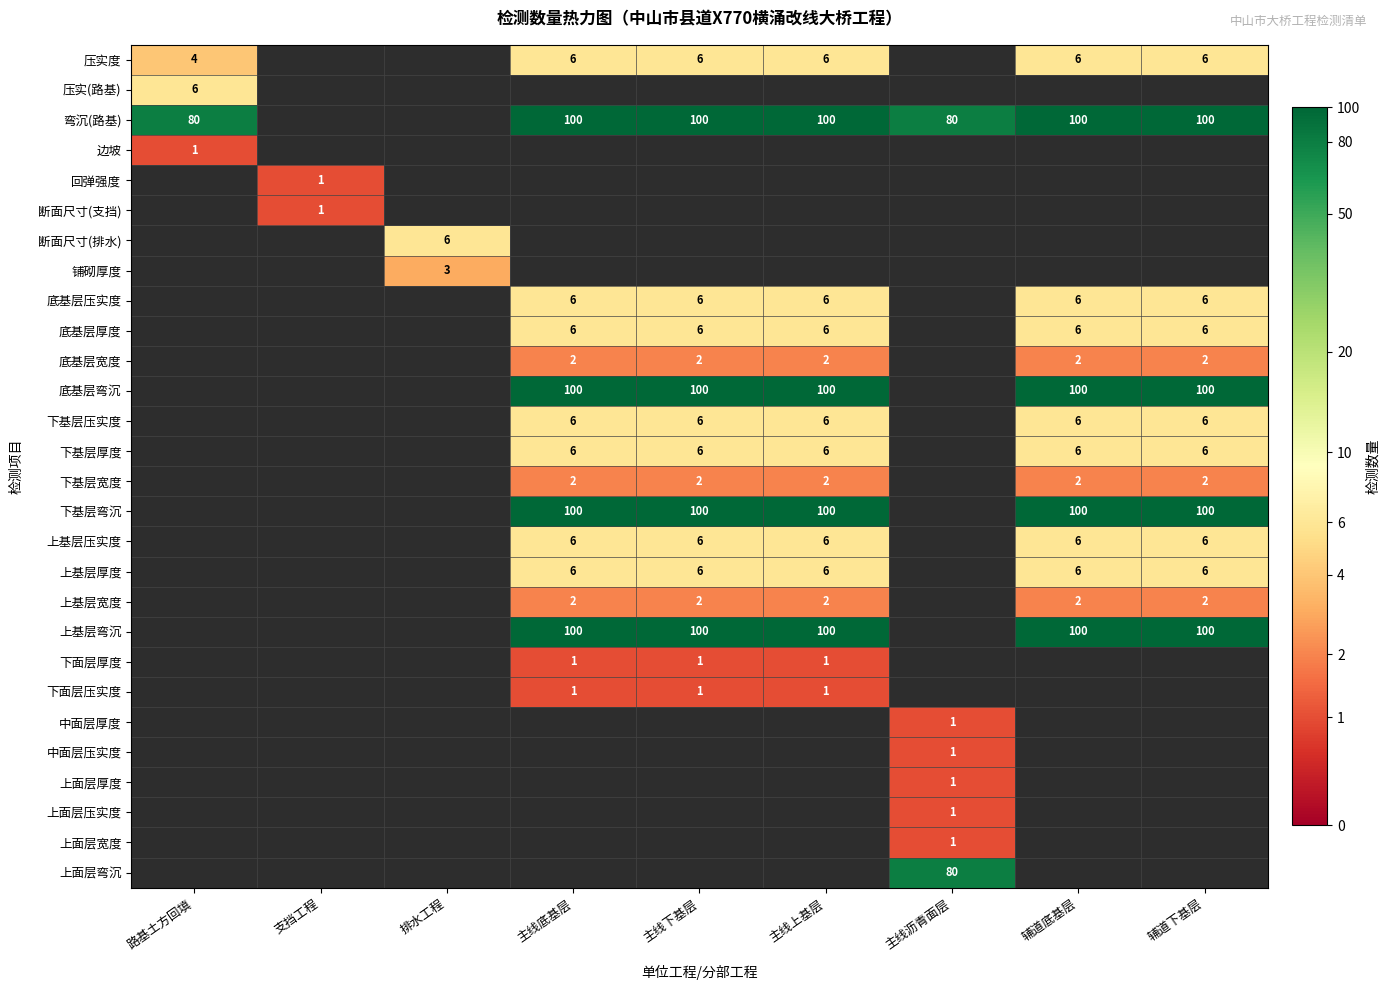

How many distinct data groups are displayed?

28